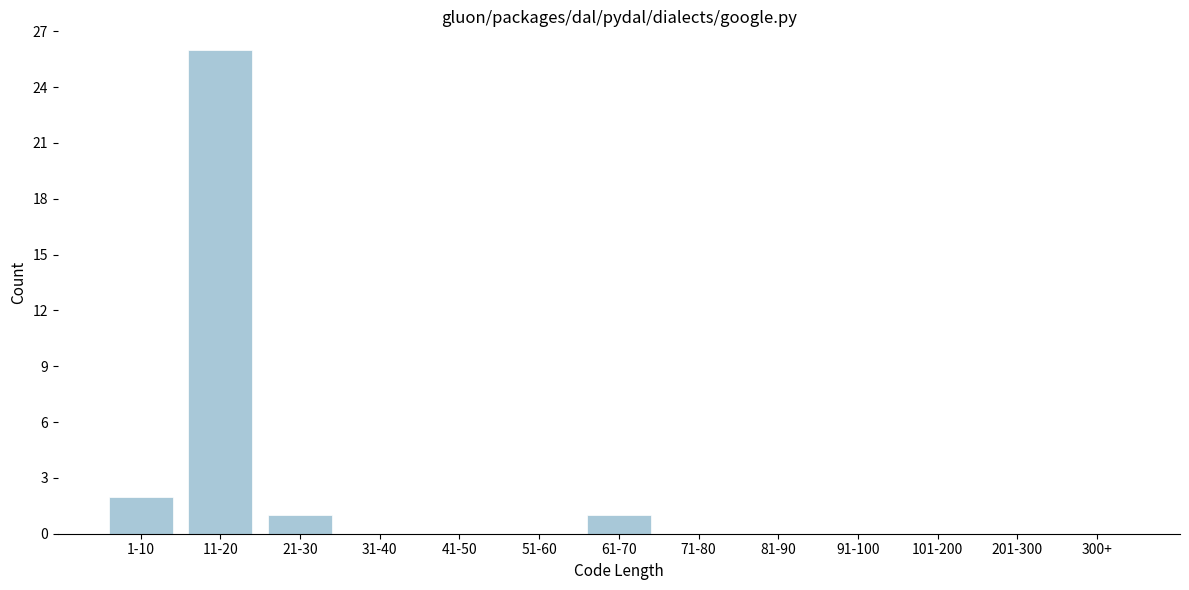

Reading left to right, list all the values displayed in this chart.

1-10=2	11-20=26	21-30=1	31-40=0	41-50=0	51-60=0	61-70=1	71-80=0	81-90=0	91-100=0	101-200=0	201-300=0	300+=0